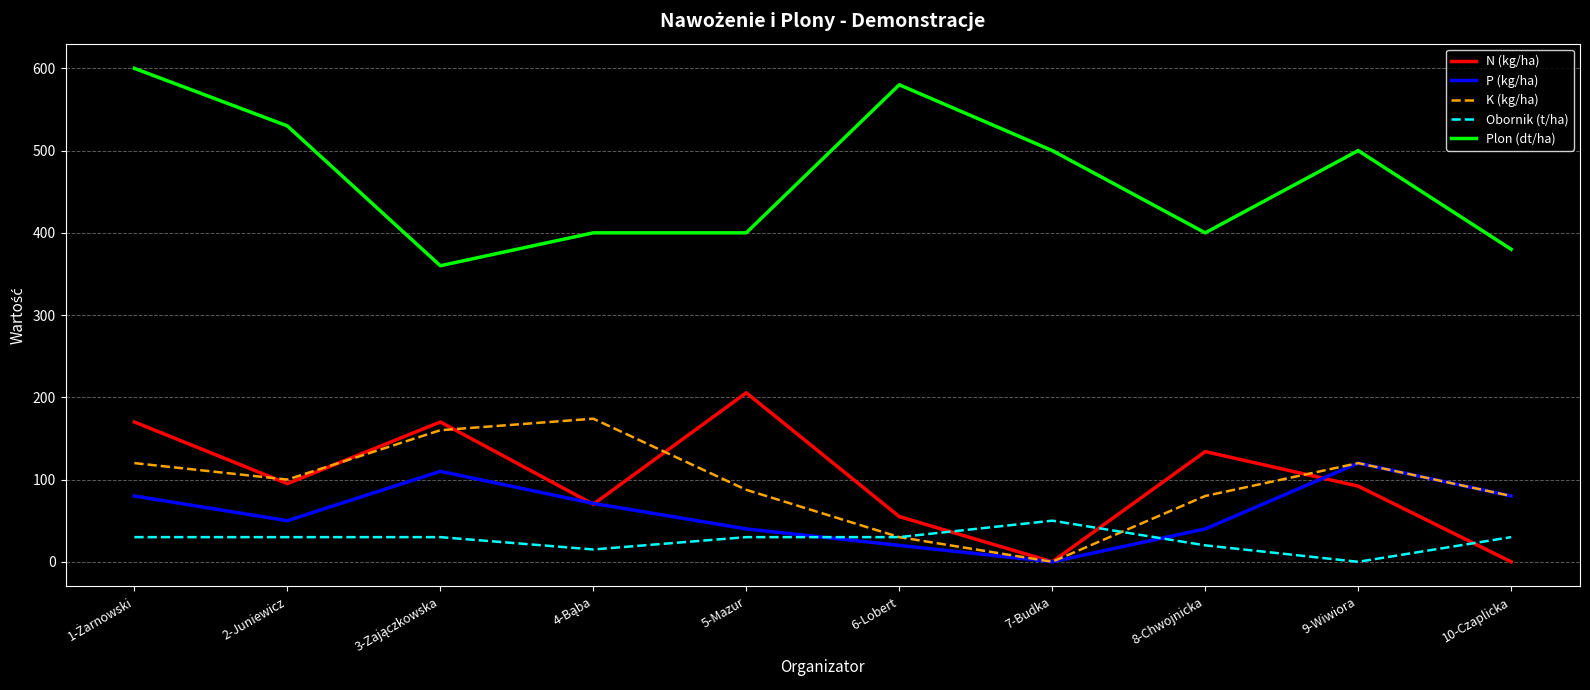

What is the difference between the highest and lowest values at 6-Lobert?

560.0